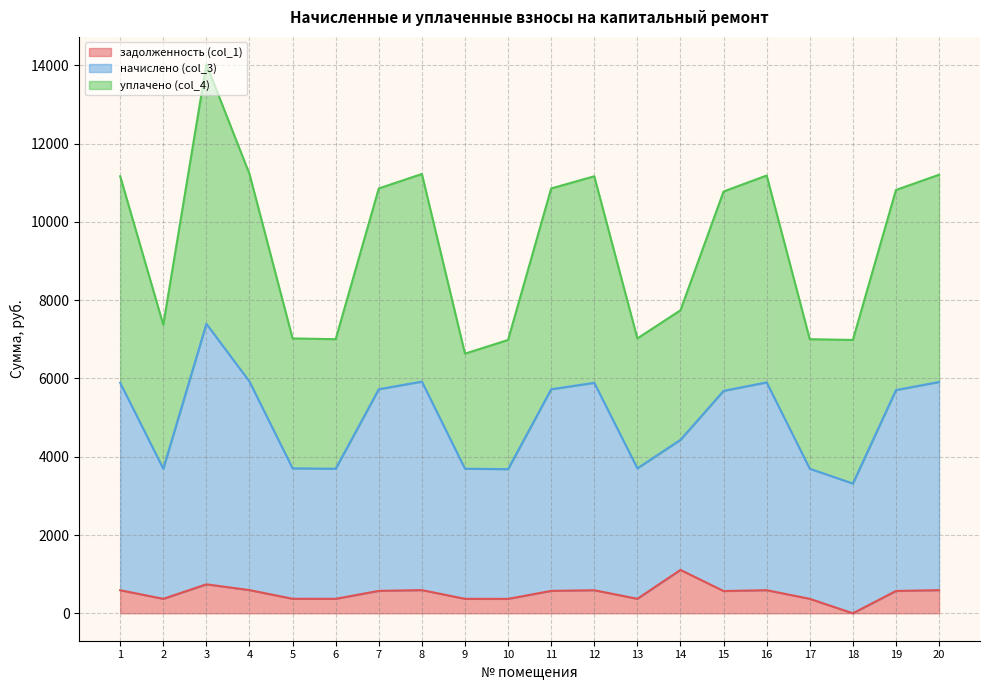

Is the value of начислено (col_3) at 20 greater than the value of задолженность (col_1) at 19?

Yes